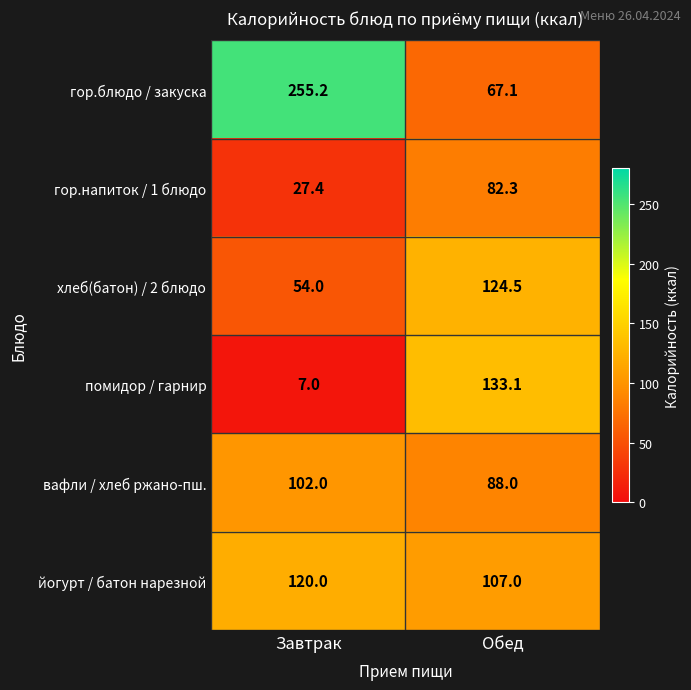

Reading left to right, extract all data points from this chart.

гор.блюдо / закуска: 255.2	67.1
гор.напиток / 1 блюдо: 27.4	82.3
хлеб(батон) / 2 блюдо: 54.0	124.5
помидор / гарнир: 7.0	133.1
вафли / хлеб ржано-пш.: 102.0	88.0
йогурт / батон нарезной: 120.0	107.0